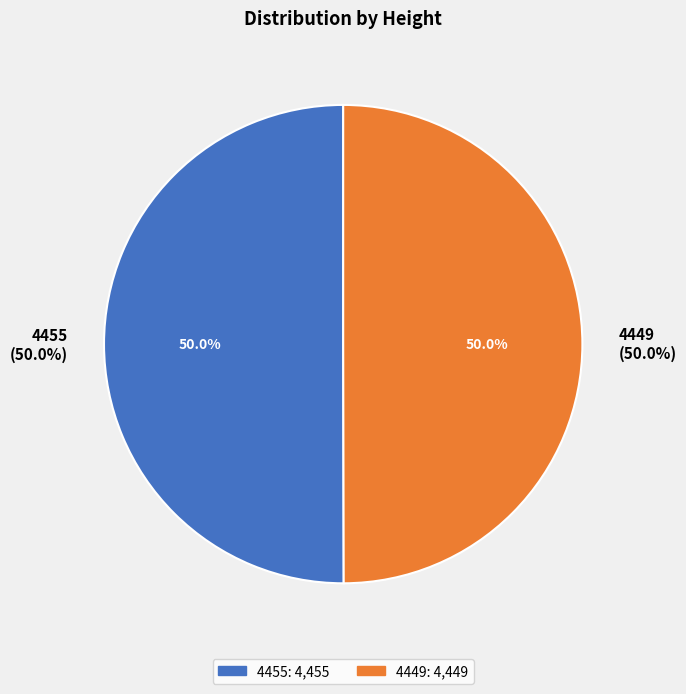

What percentage do 4449 and 4455 together represent?

100.0%